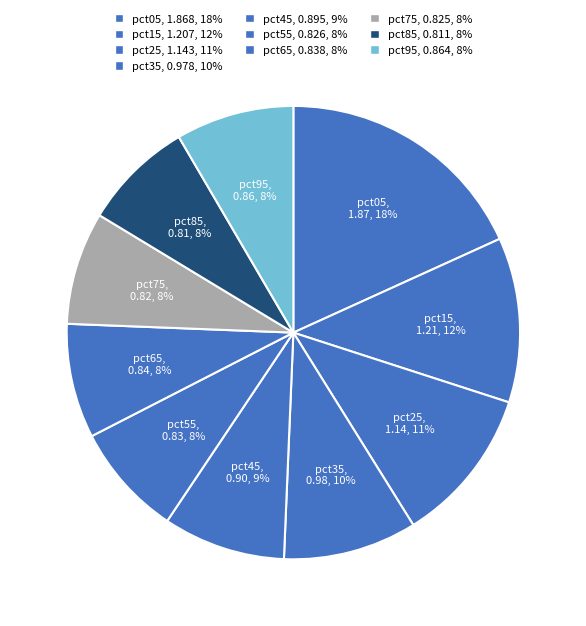

True or false: pct85 accounts for 21% of the total.

False